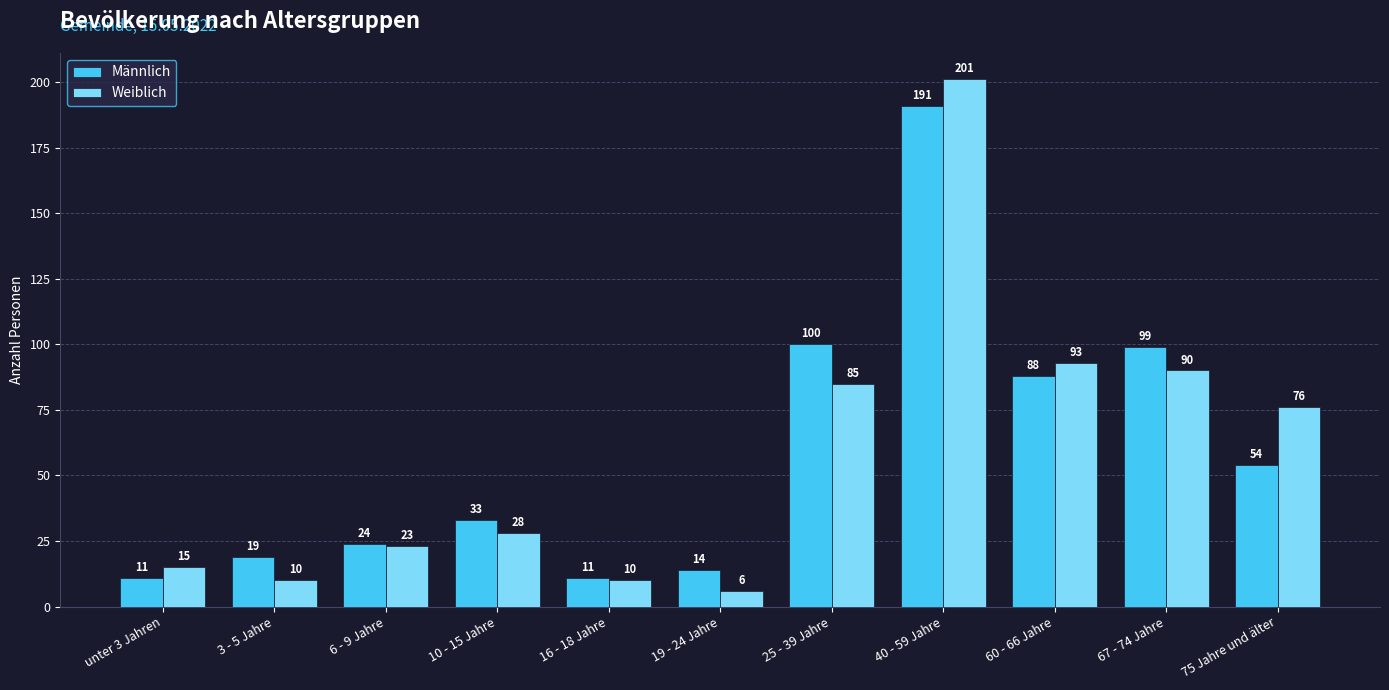

Between 3 - 5 Jahre and 40 - 59 Jahre, which series saw the biggest shift?

Weiblich